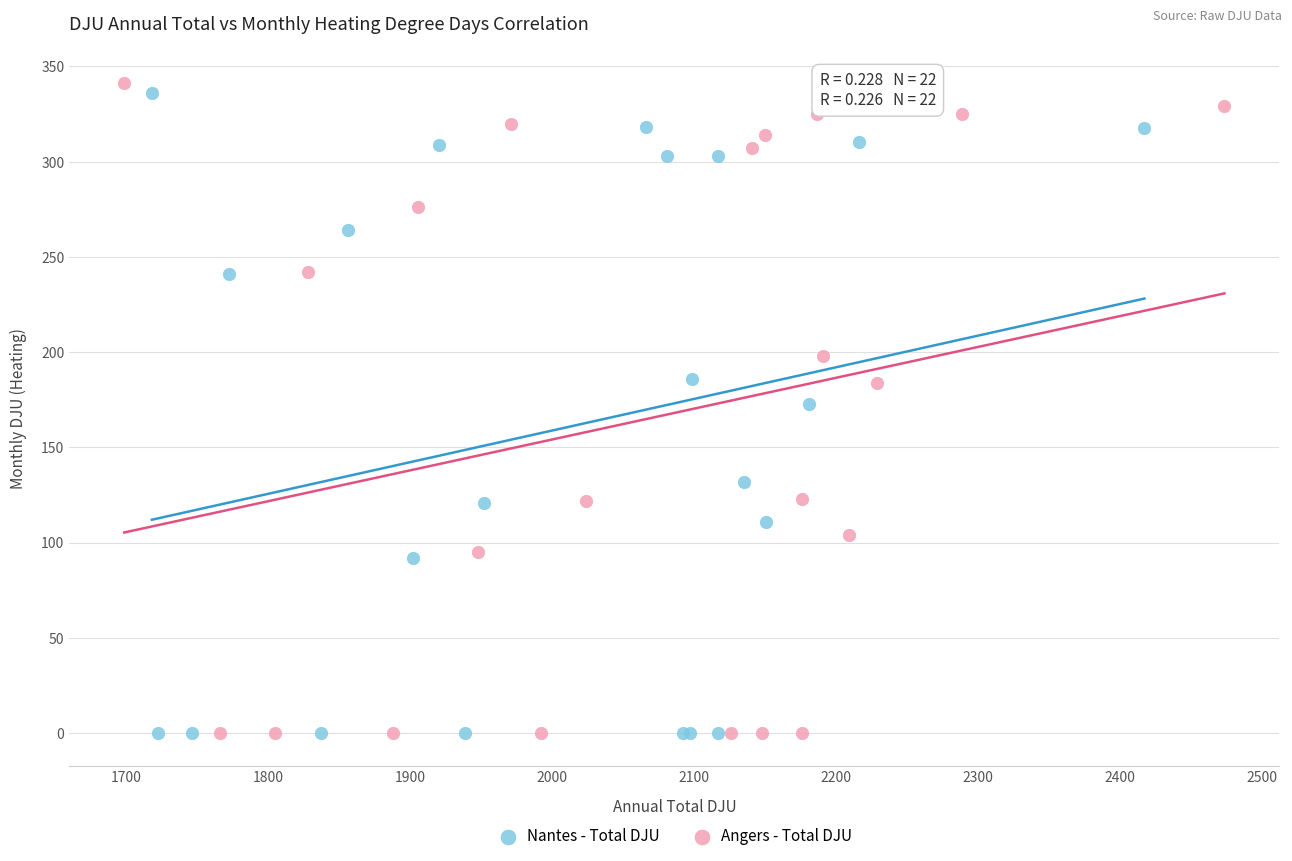

Which series contains the highest Y value?

Angers - Total DJU